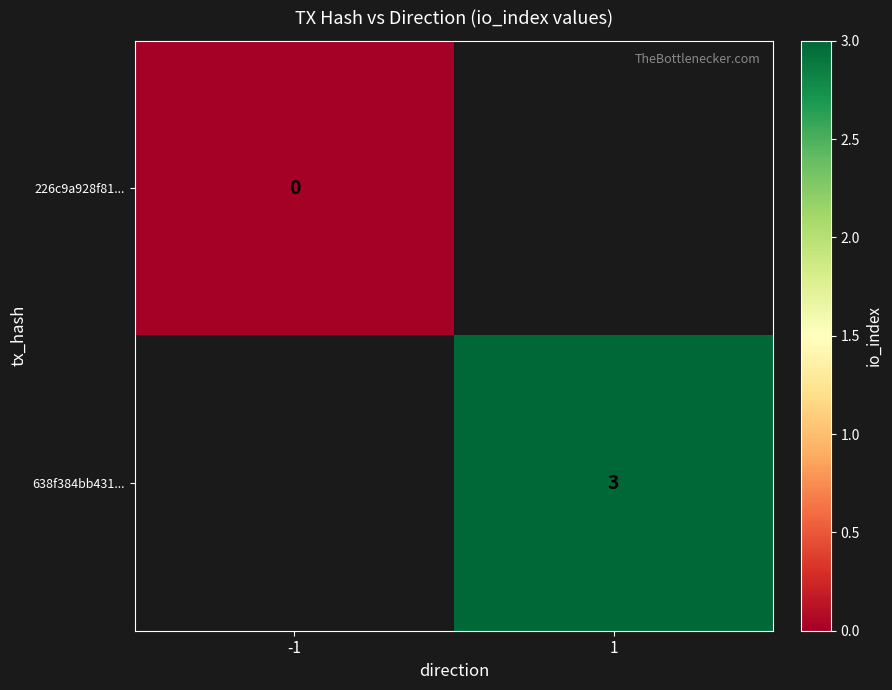

How many data points does each series have?

2